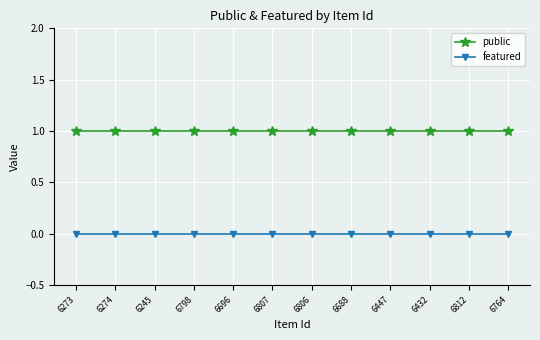

At 6274, list the series in order from smallest to largest.

featured, public